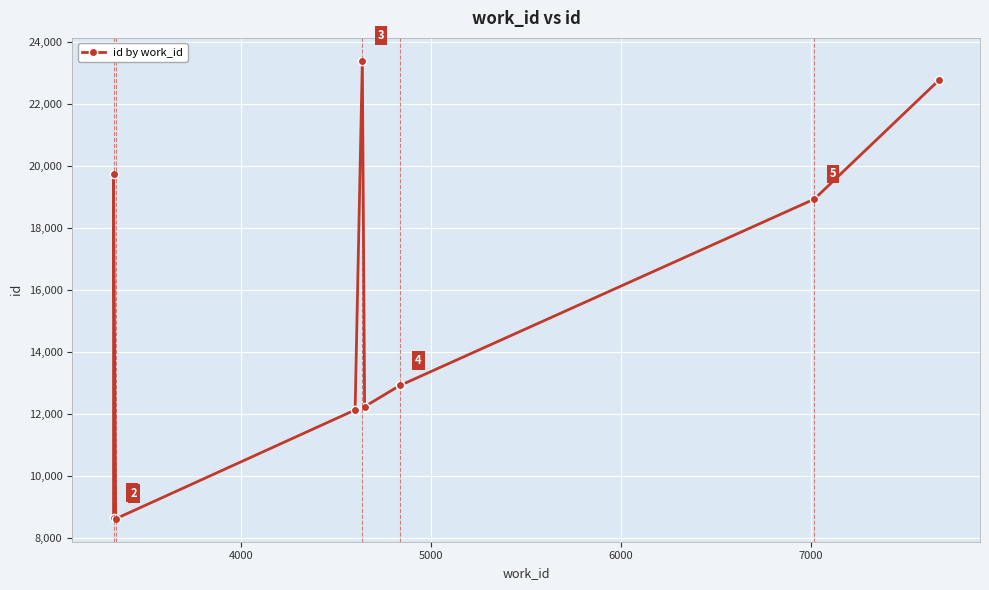

What is the difference between the maximum and minimum values?

14787